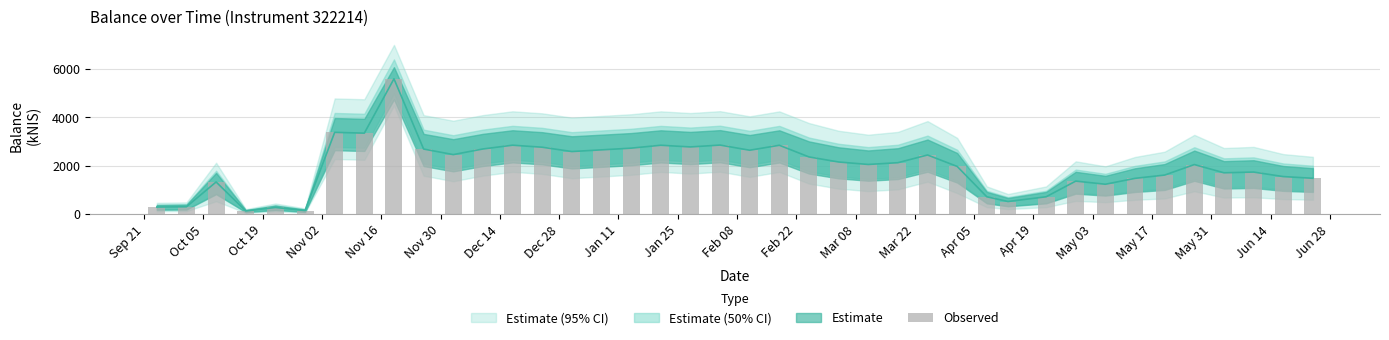

Is it true that the value at 21 is 3756.5?

False